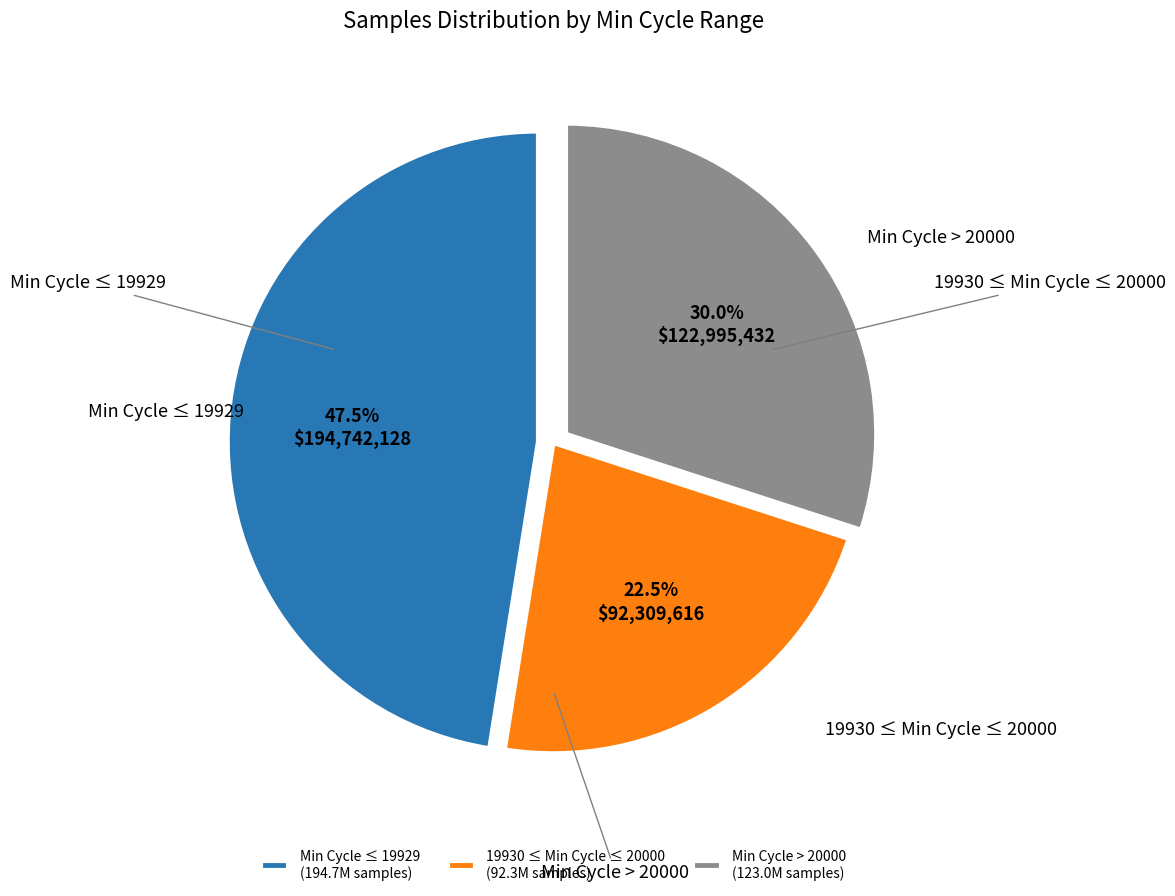

Does Min Cycle > 20000 (123.0M samples) represent more than half of the total?

No